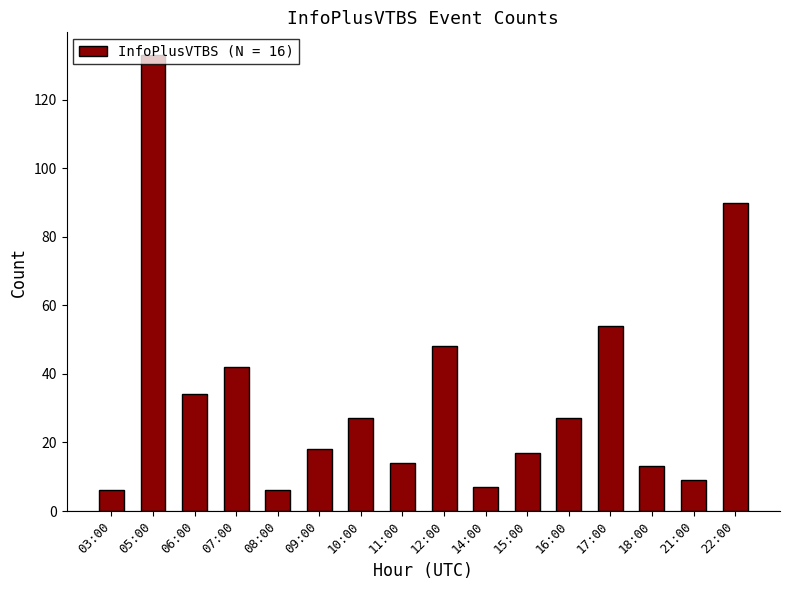

Approximately how many times larger is the value at 16:00 compared to 08:00?

4.5